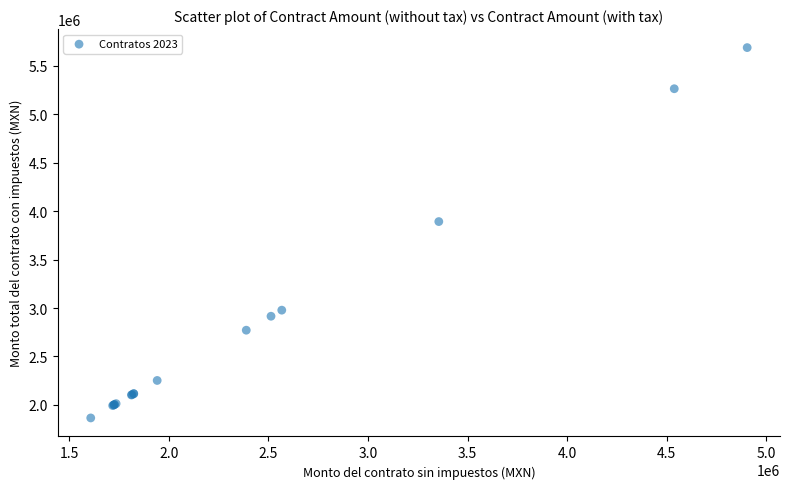

What Y value in the scatter plot is closest to 3777137?

3892728.0